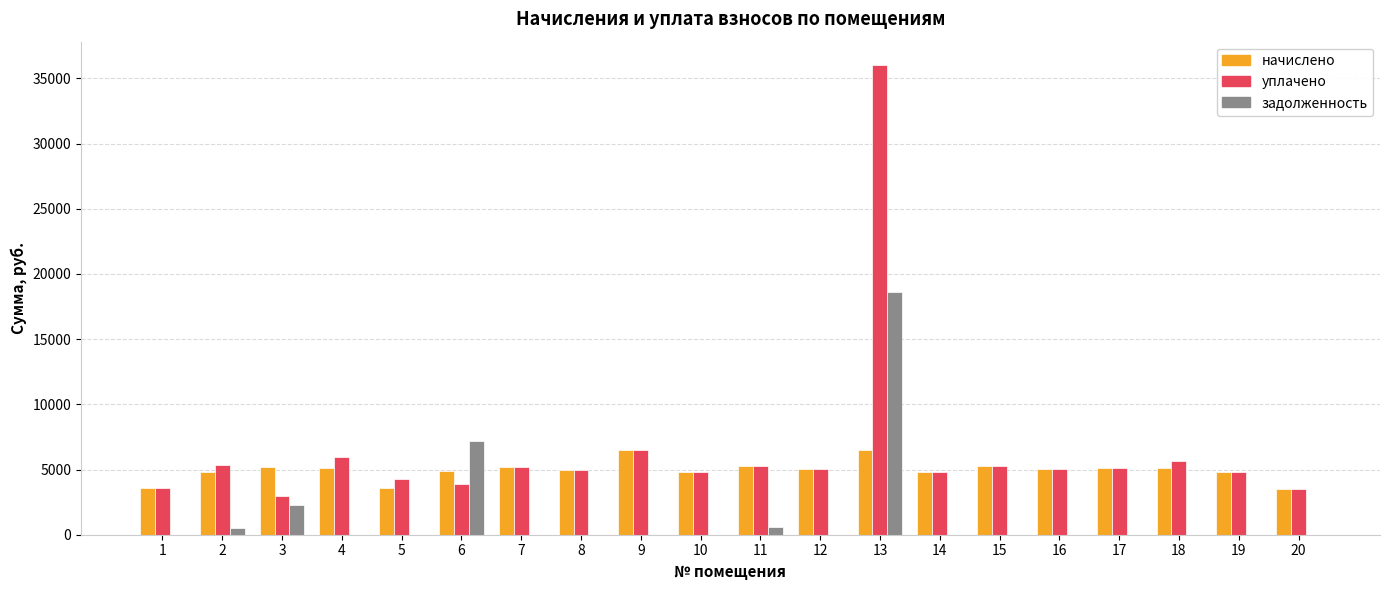

Between 4 and 20, which series saw the biggest shift?

уплачено